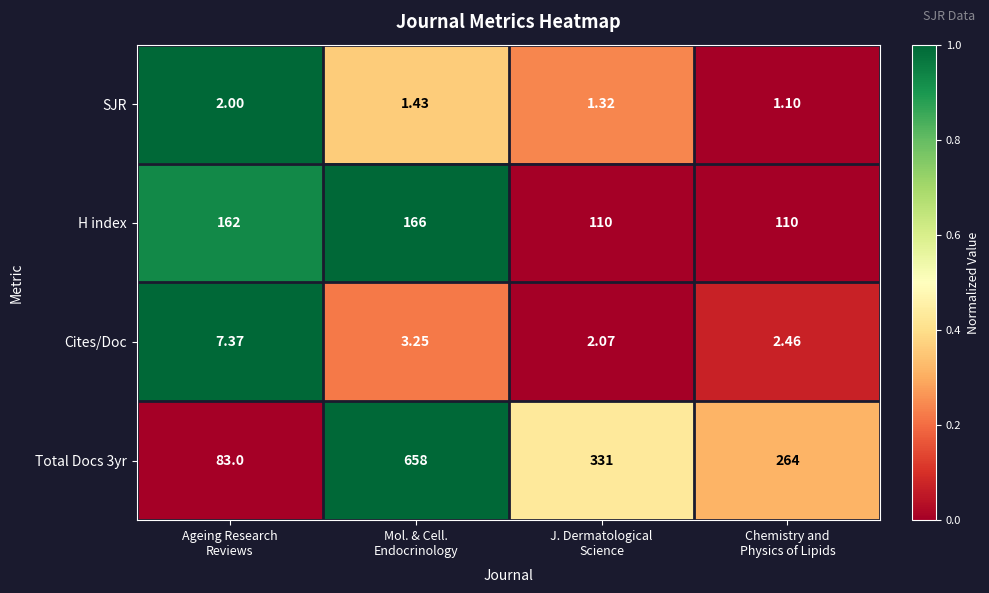

What is the total value across all series at Chemistry and
Physics of Lipids?

377.6